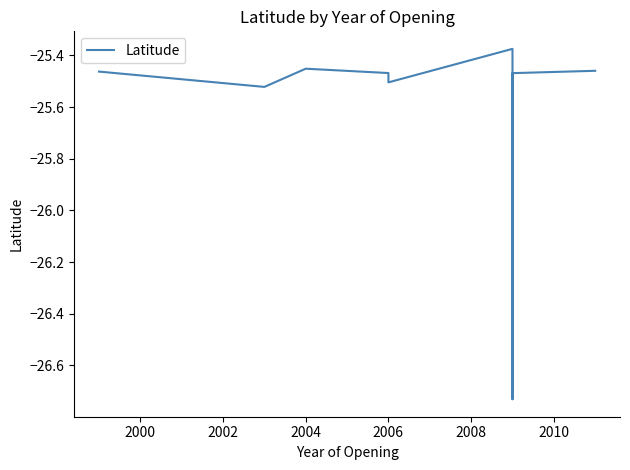

Reading left to right, extract all data points from this chart.

-25.5	-25.5	-25.5	-25.5	-25.5	-25.4	-26.7	-25.5	-25.5	-25.5